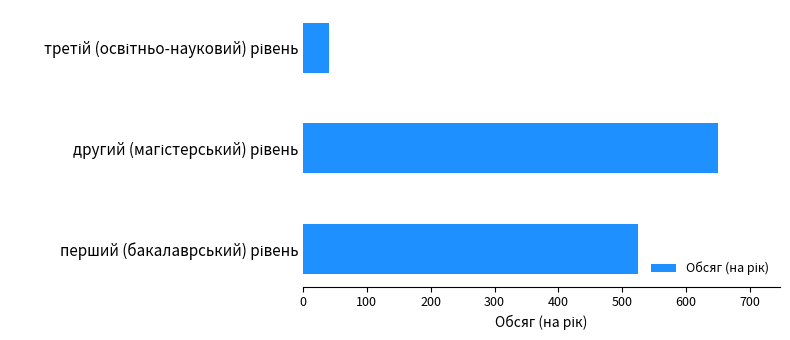

What is the minimum value shown in the chart?

40